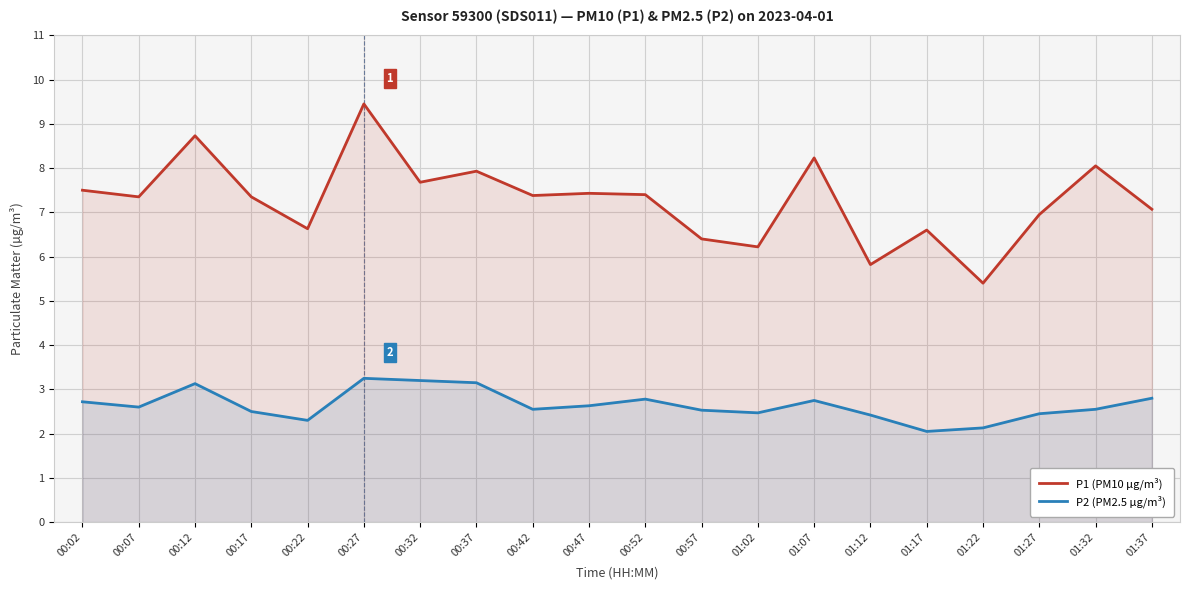

What are all the series names shown in the legend?

P1 (PM10 µg/m³), P2 (PM2.5 µg/m³)